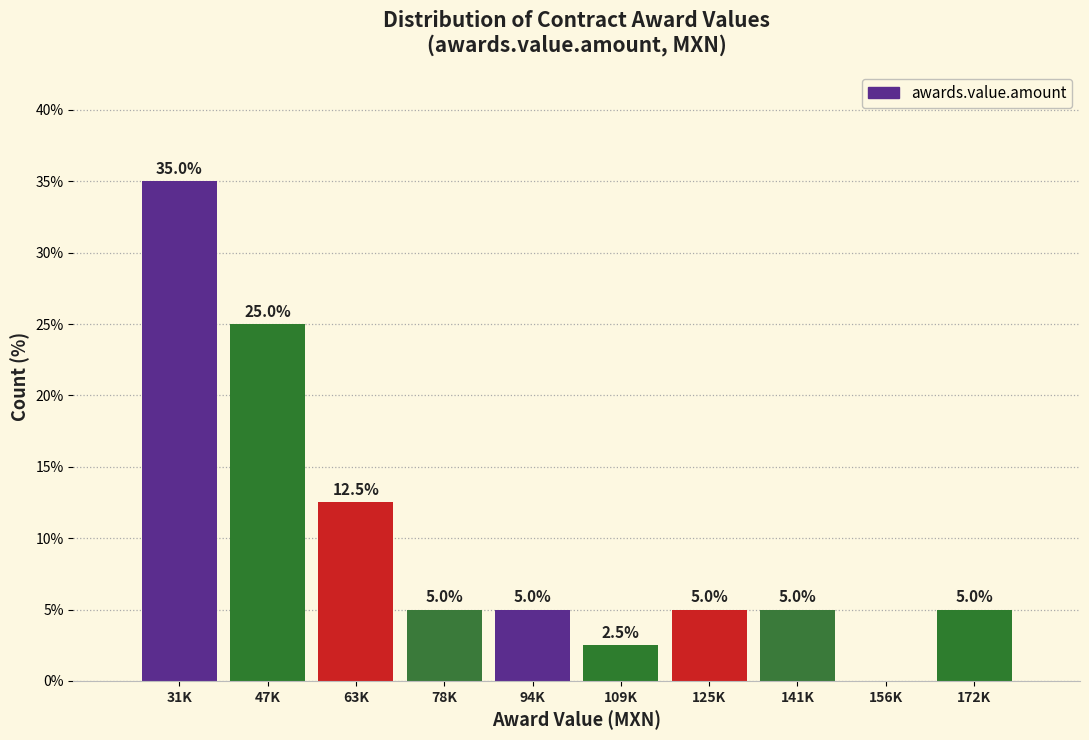

Reading right to left, list all the values displayed in this chart.

172K=5.0	156K=0.0	141K=5.0	125K=5.0	109K=2.5	94K=5.0	78K=5.0	63K=12.5	47K=25.0	31K=35.0